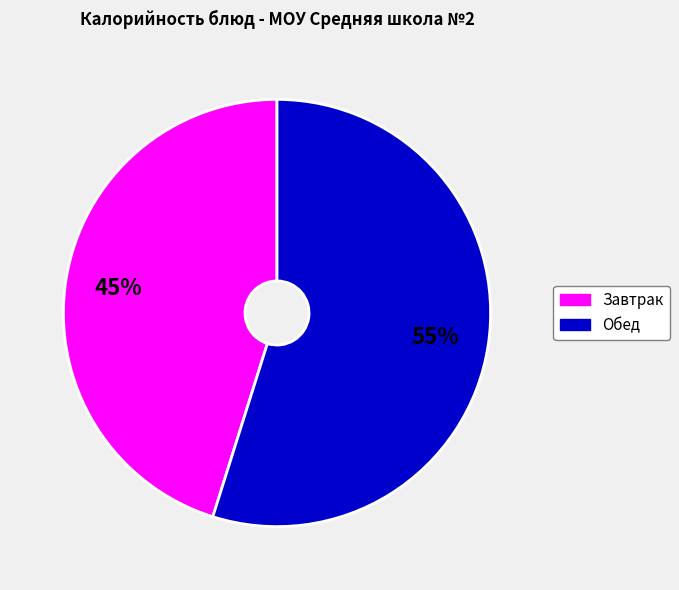

How many segments does this pie chart have?

2